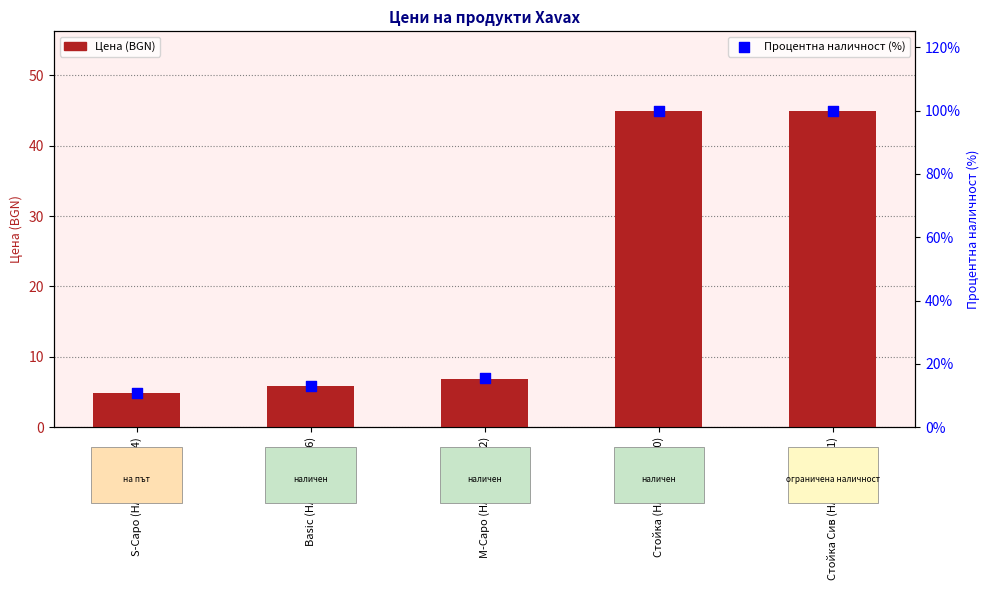

What is the total value across all series at Стойка Сив (HAMA-110931)?

145.0